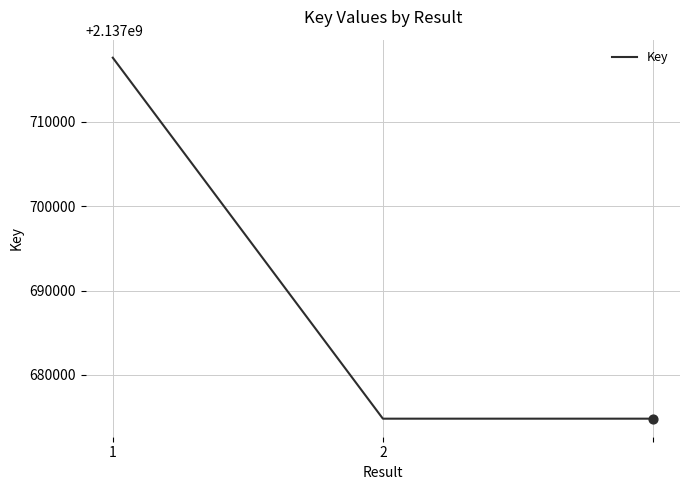

What is the difference between the maximum and minimum values?

42747